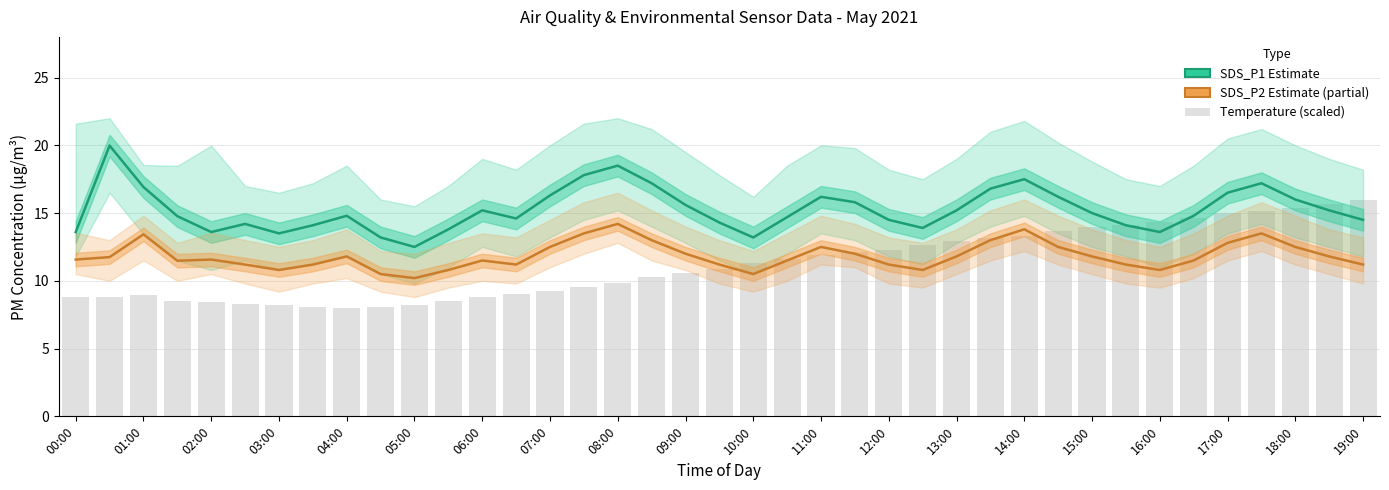

What position from the right is 23?

16